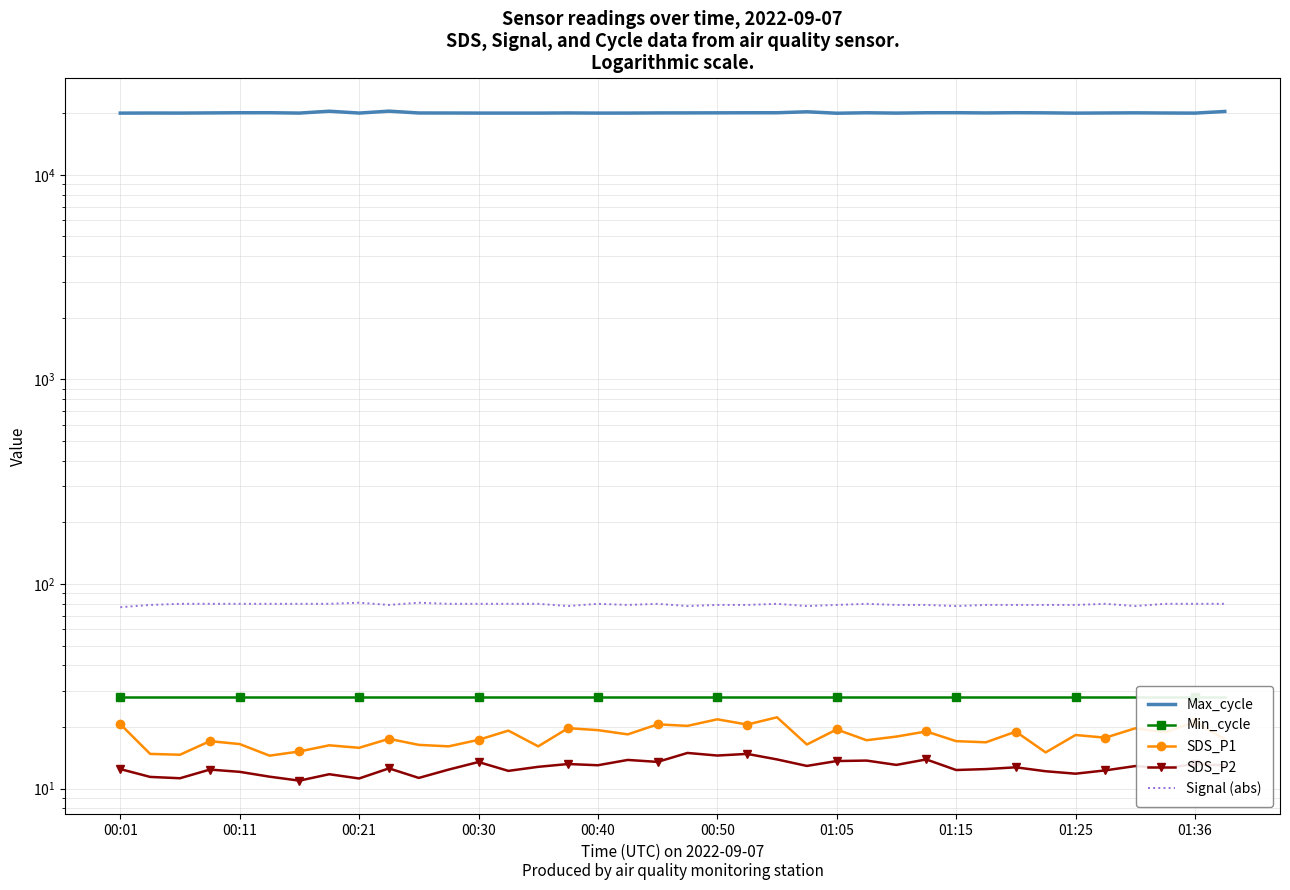

How many lines are shown in the chart?

5